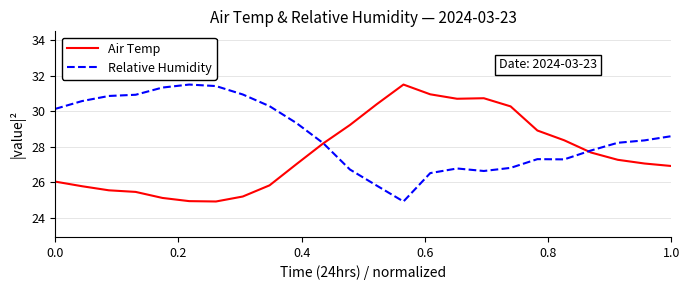

At how many categories does at least one series exceed 29?

17